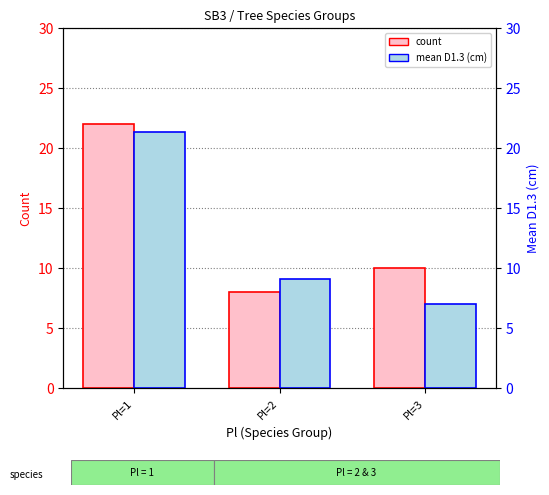

What is the value of the count bar at the 3rd from the left?

10.0